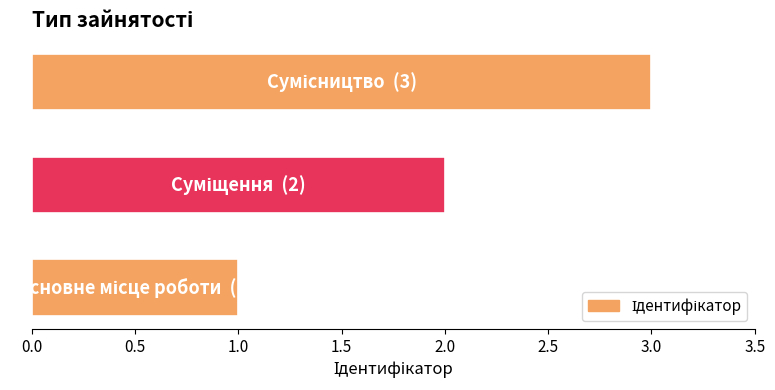

What is the maximum value shown in the chart?

3